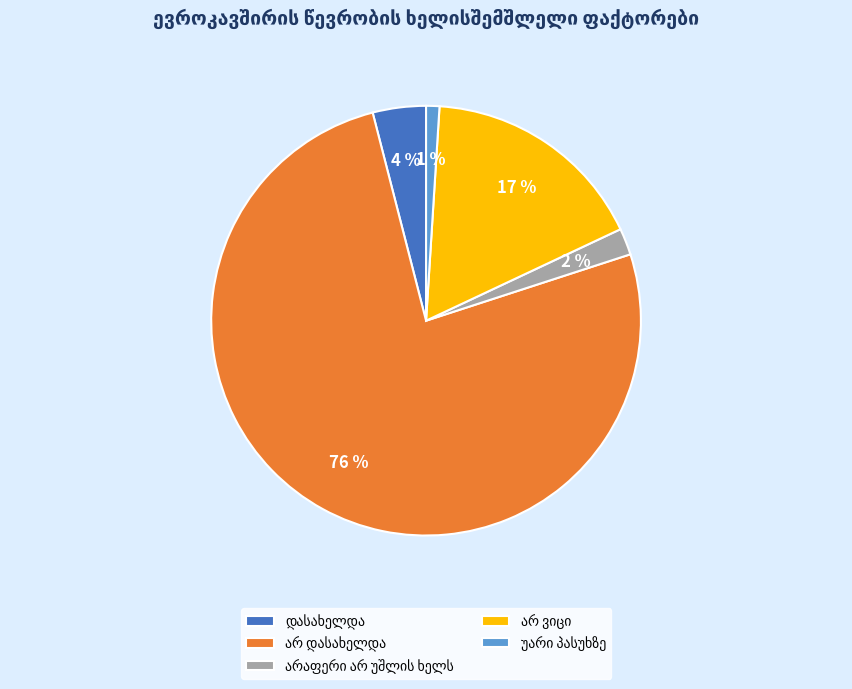

Is there any slice that represents more than half of the pie?

Yes